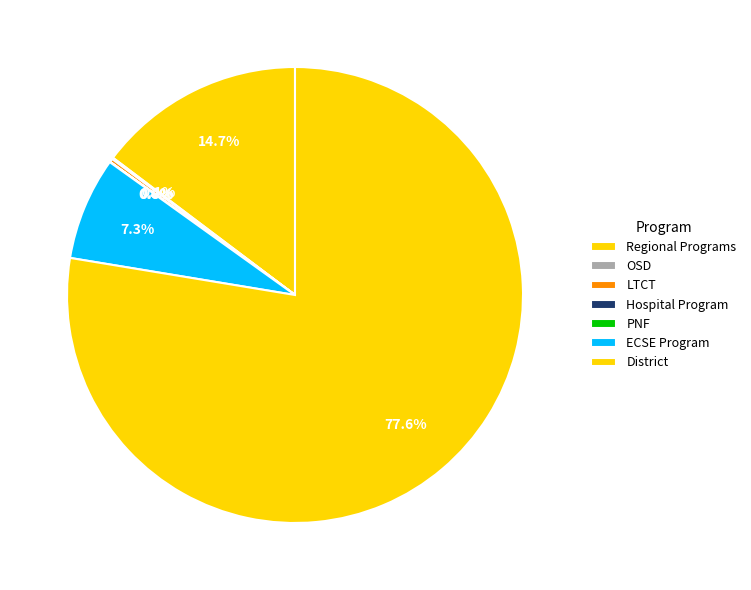

Which category has the smallest portion of the pie?

Hospital Program